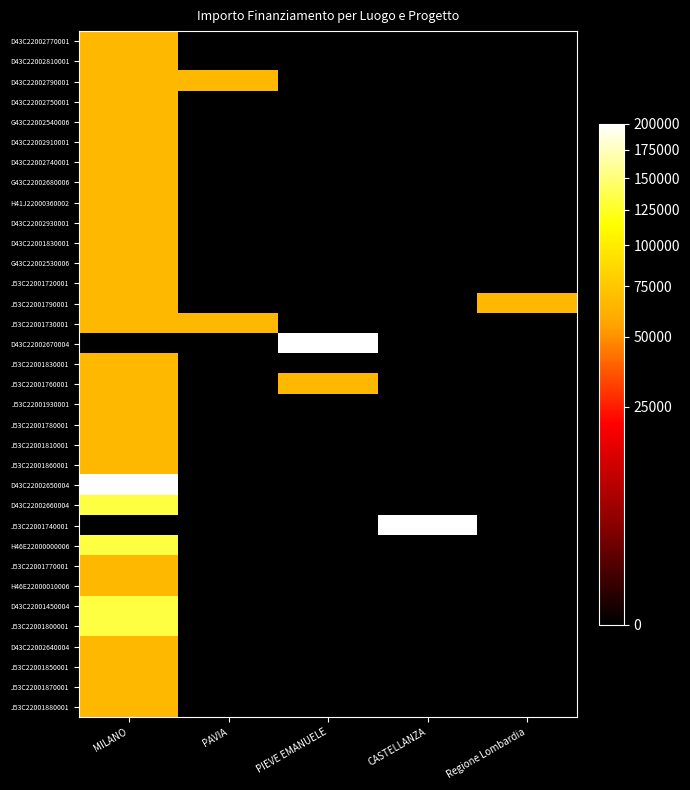

What is the greatest value displayed?

200000.0